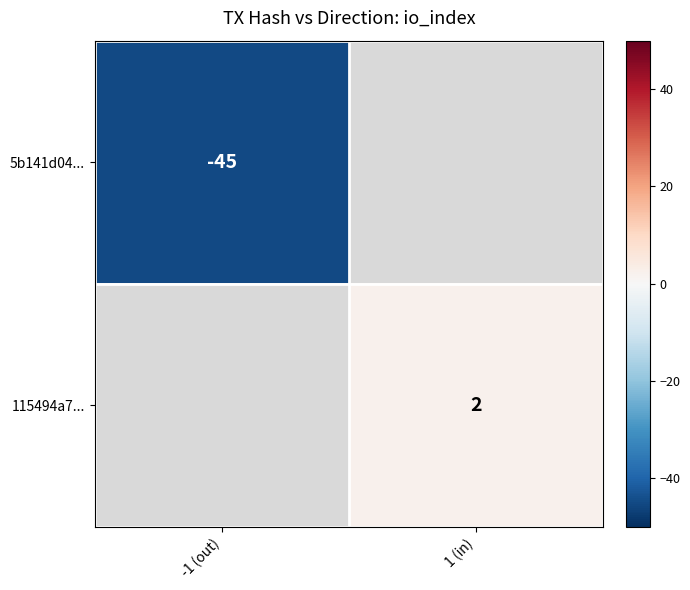

Between -1 (out) and 1 (in), which is larger?

1 (in)